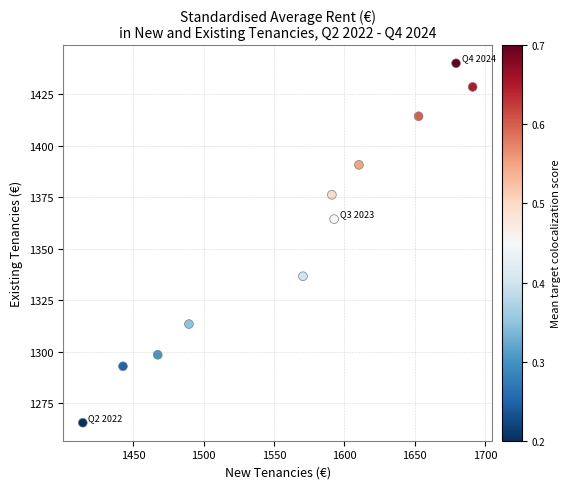

What is the range of Y values (max minus min)?

174.3